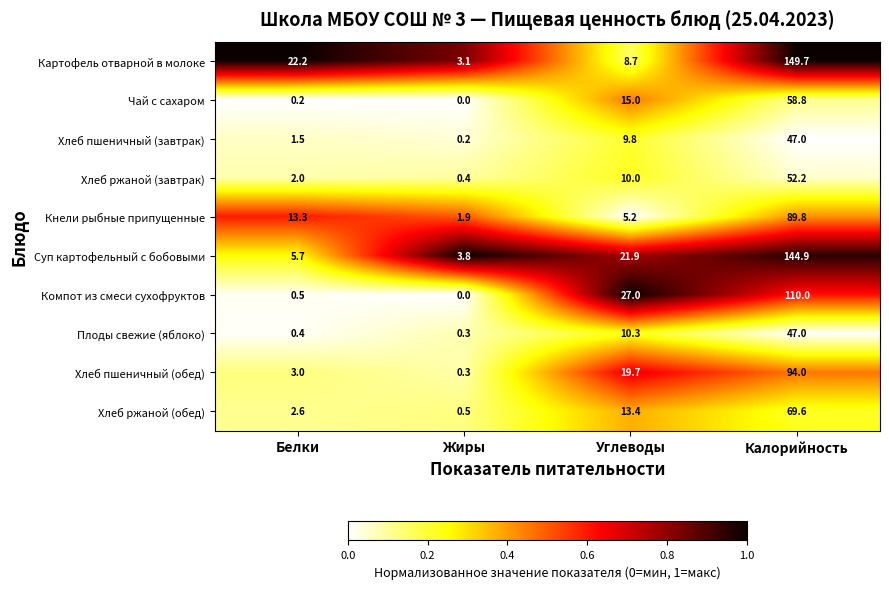

The value of Хлеб пшеничный (обед) at Жиры is 0.3. True or false?

True